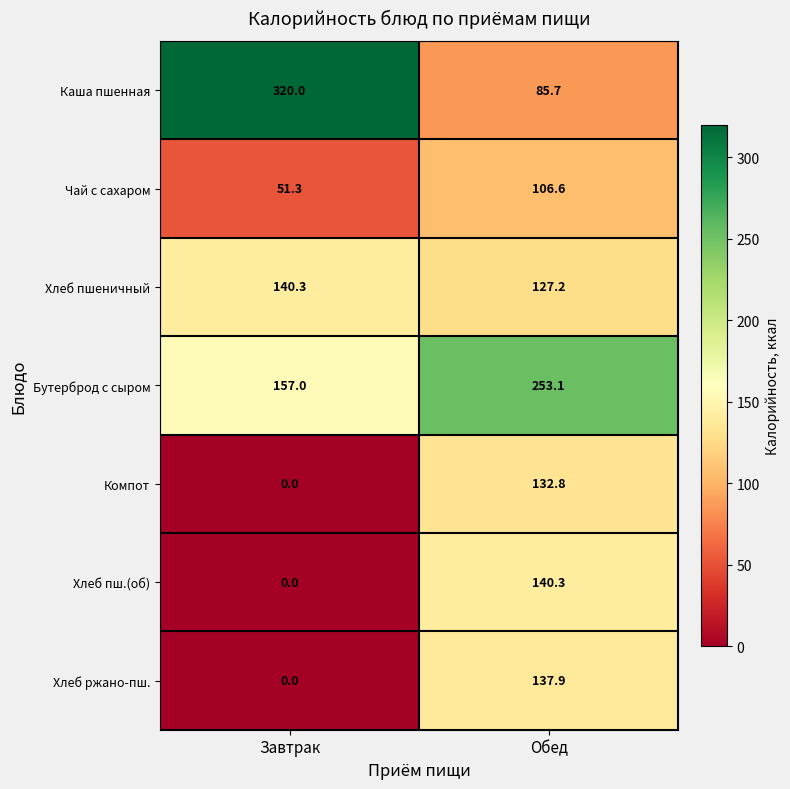

Which category has the lowest value across all series?

Завтрак